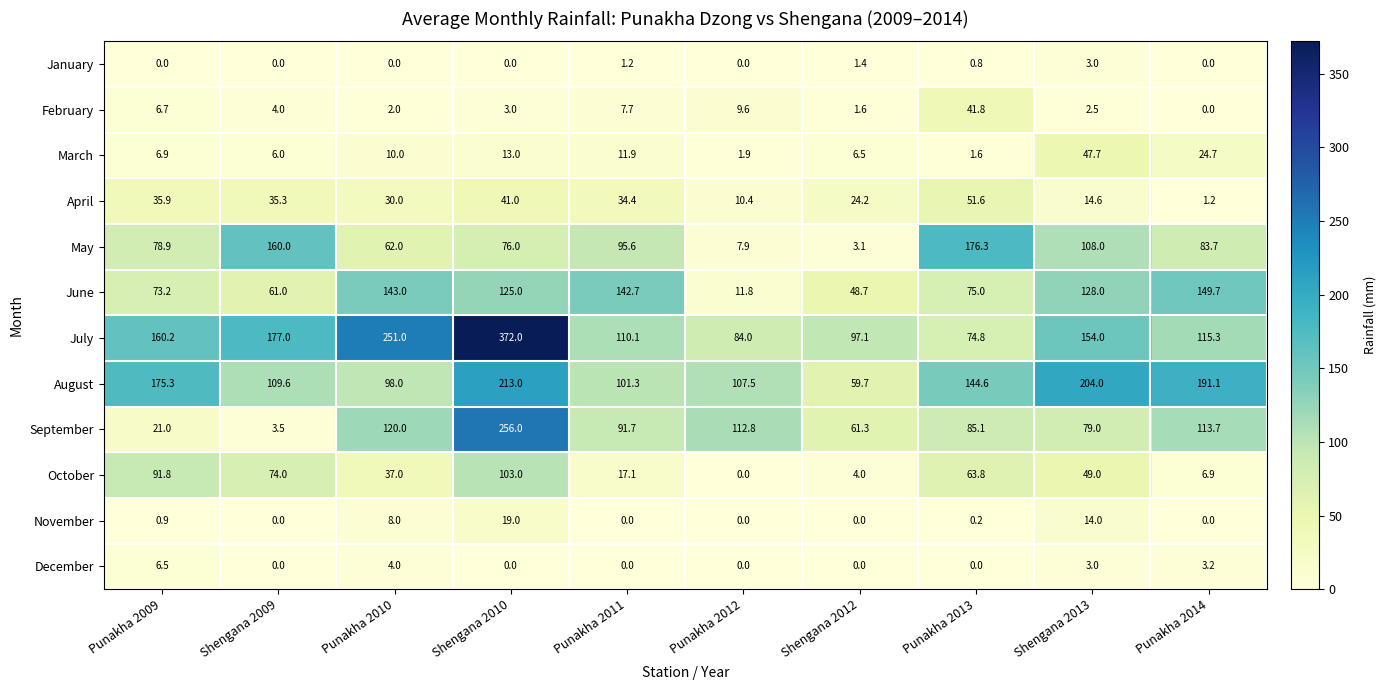

The value of October at Punakha 2011 is 17.1. True or false?

True